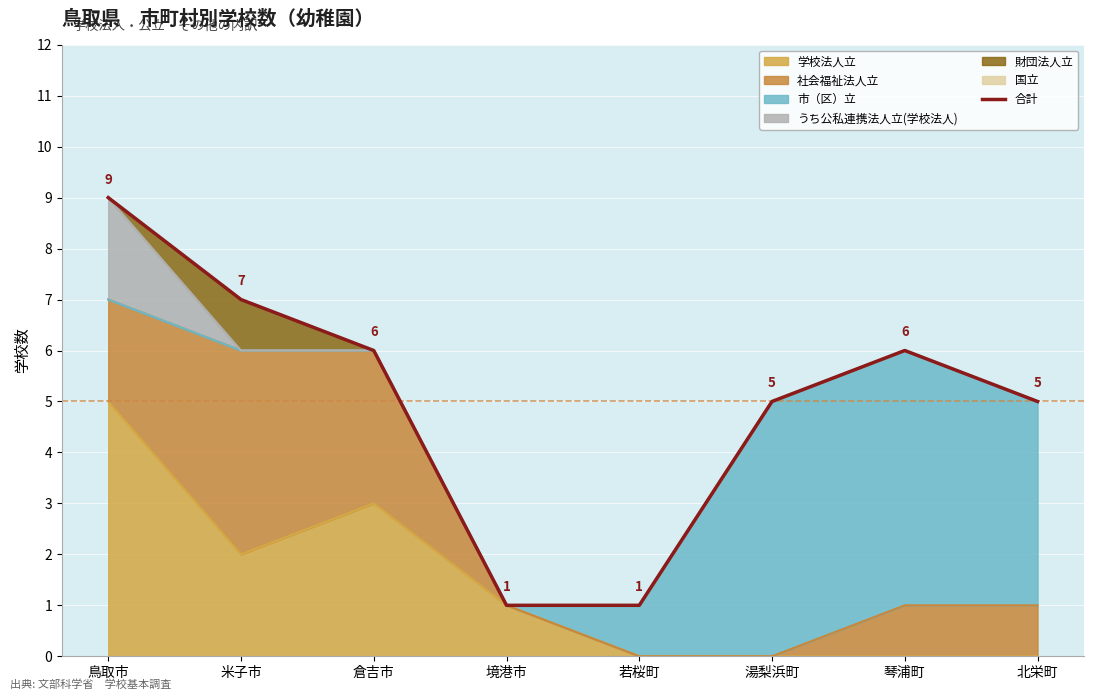

List the labels in order of value, largest first.

鳥取市, 米子市, 倉吉市, 琴浦町, 湯梨浜町, 北栄町, 境港市, 若桜町